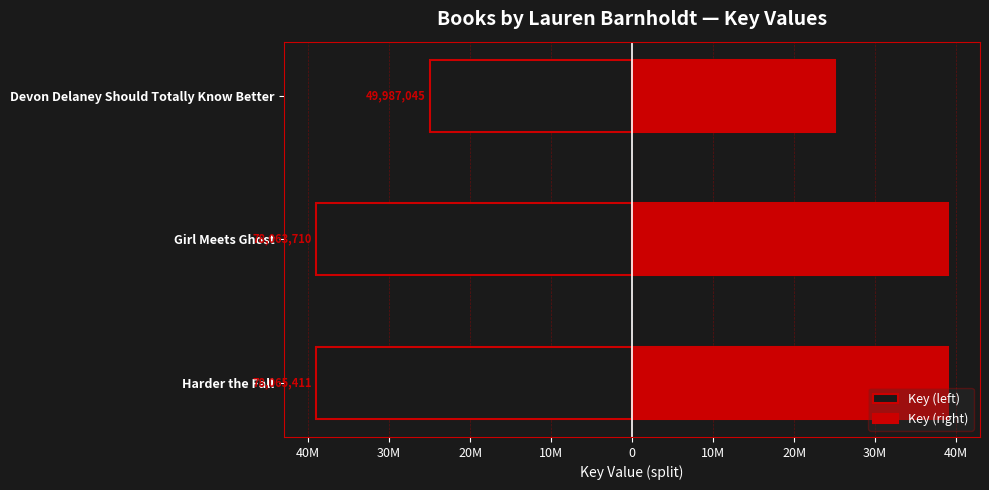

Reading left to right, what are all the values shown in this chart?

Key (left): -39032705.5	-39031855.0	-24993522.5
Key (right): 39032705.5	39031855.0	24993522.5